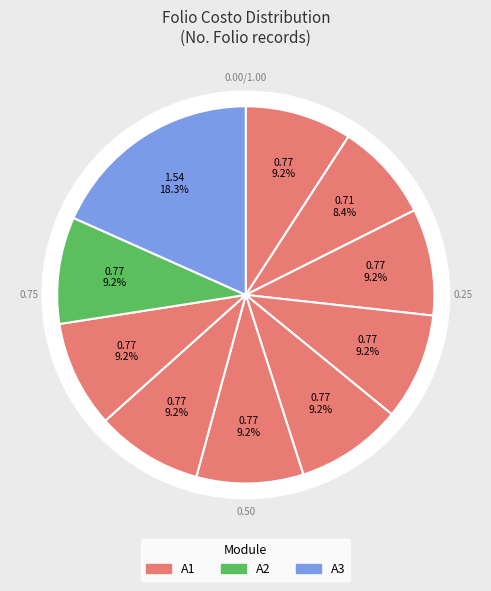

How many slices are in this pie chart?

10